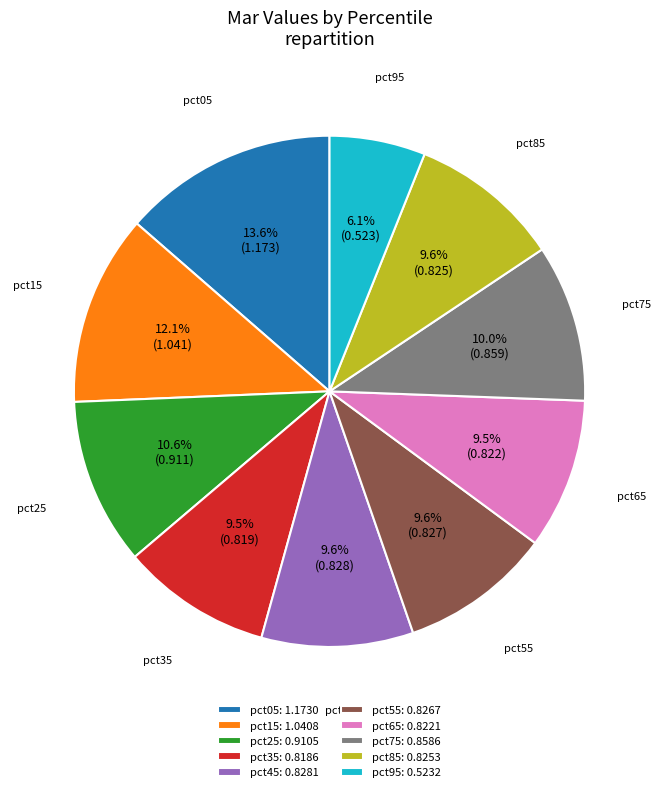

Is it true that pct45 is 10% of the pie?

True